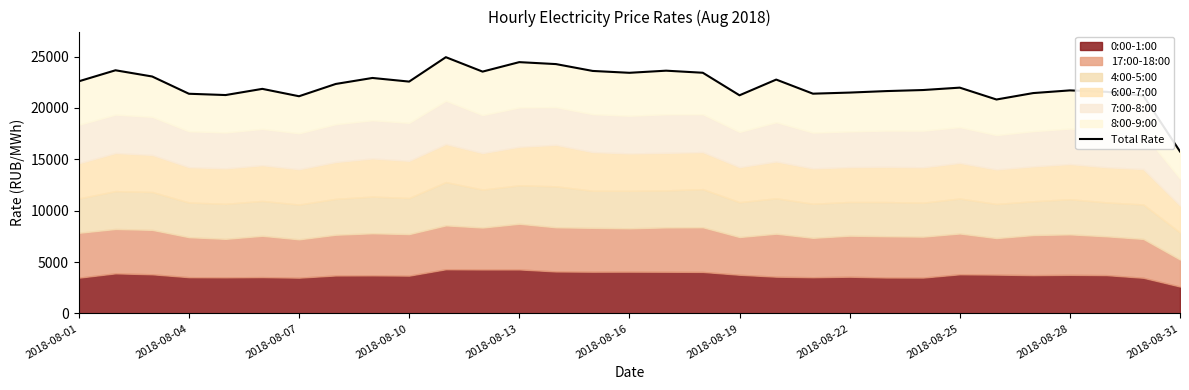

Does the chart have visible grid lines?

No